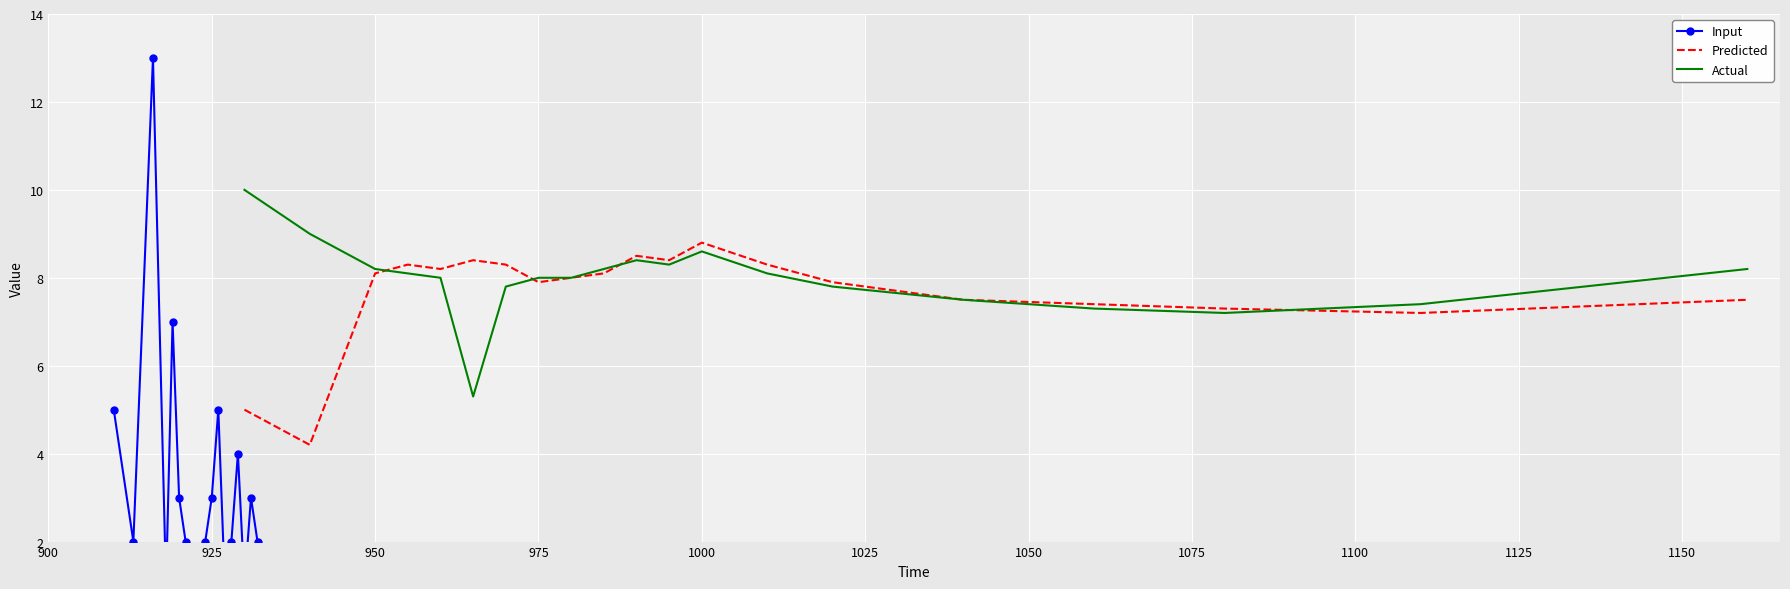

Is it true that Actual equals 8.6 at 1000?

True